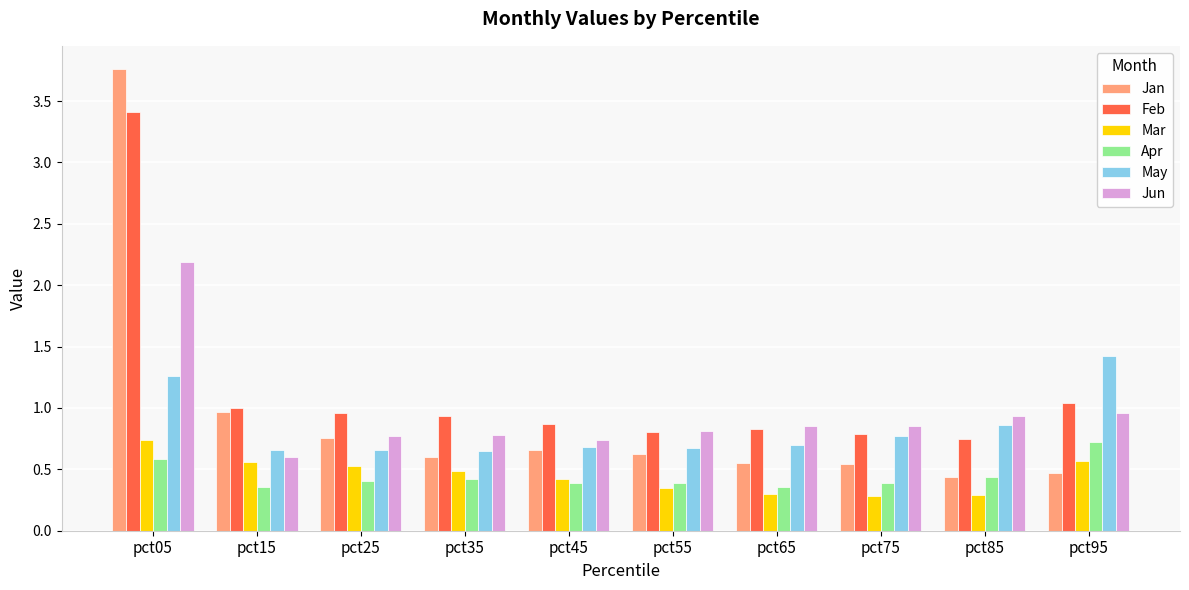

True or false: May has a value of 1.2 at pct85.

False